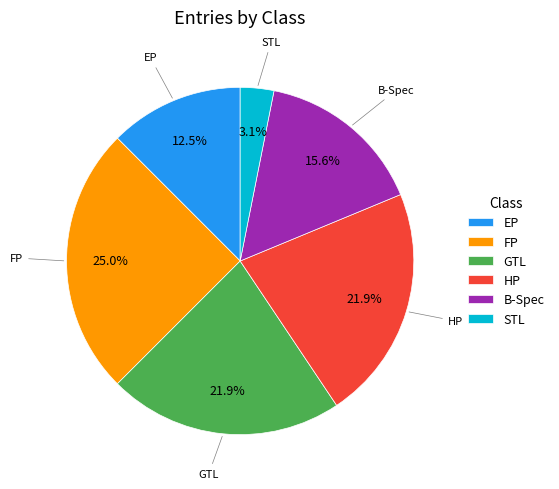

To the nearest percent, what percentage of the pie is B-Spec?

16%